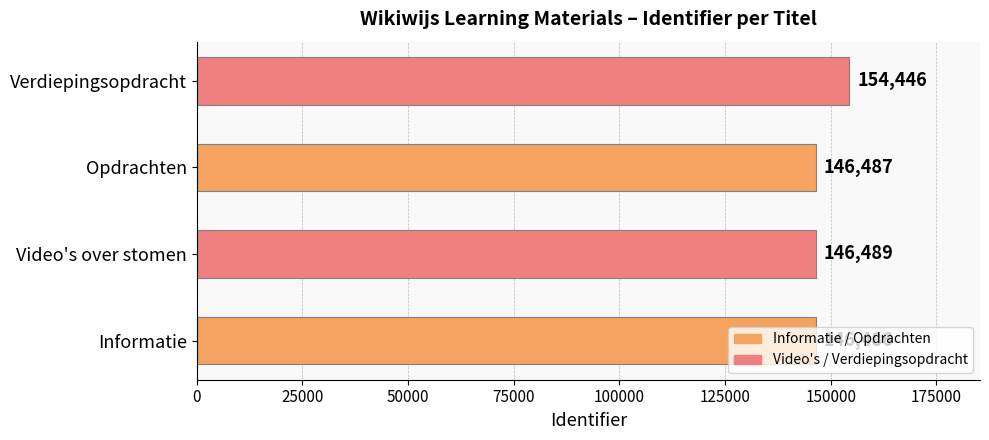

At which category does the chart reach its peak across all series?

Verdiepingsopdracht